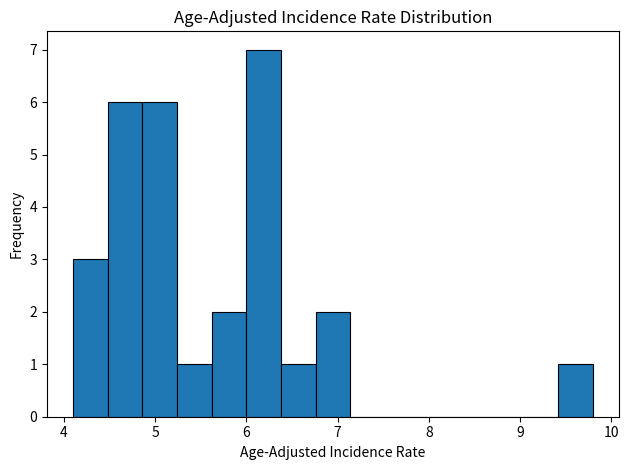

Read against the x-axis, roughly where is the centre of the tallest bar?

6.2